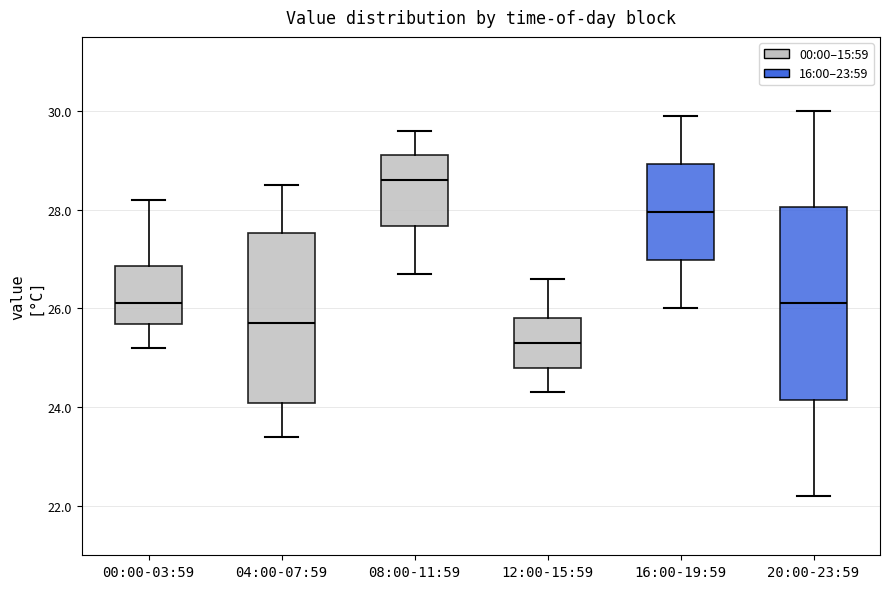

Where does the lower whisker of the box for 00:00-03:59 end on the y-axis? The values are not printed on the chart, so give them approximately, as read against the axis.

25.2